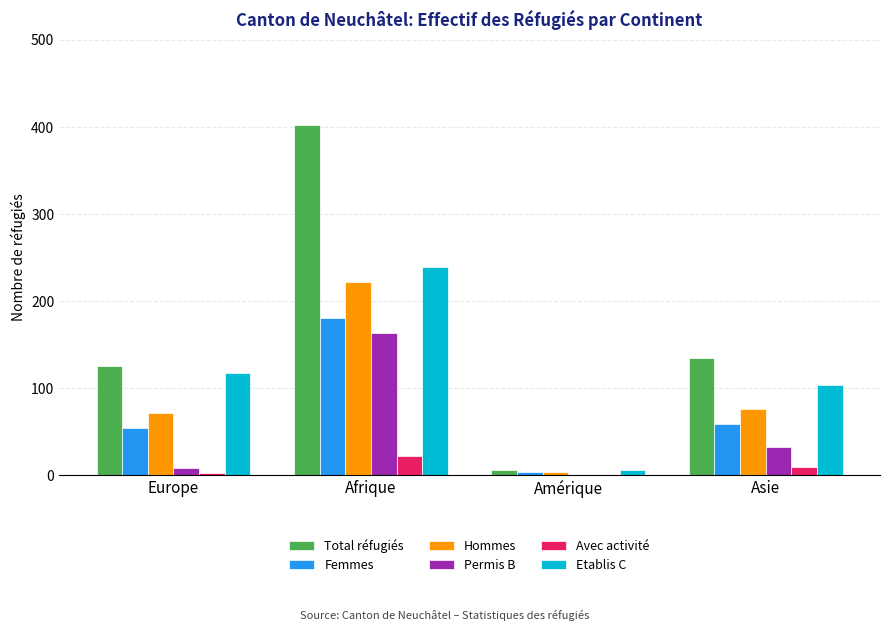

Are the bars horizontal?

No